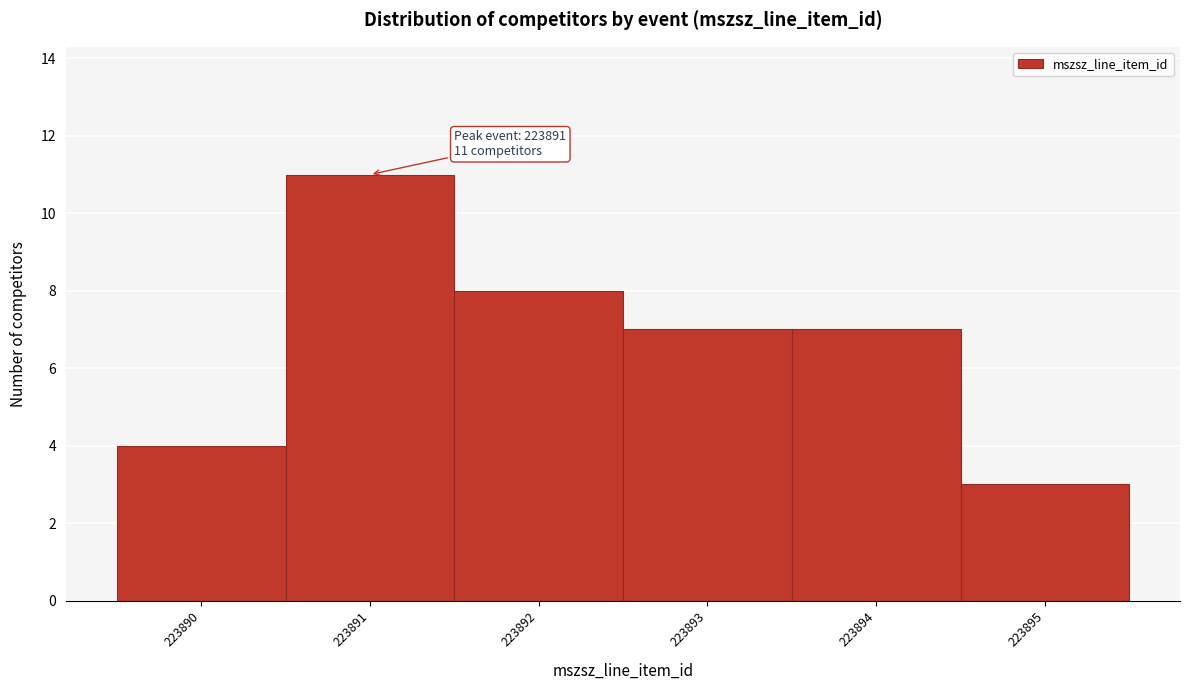

Which range on the x-axis has the tallest bar?

223890.5 to 223891.5